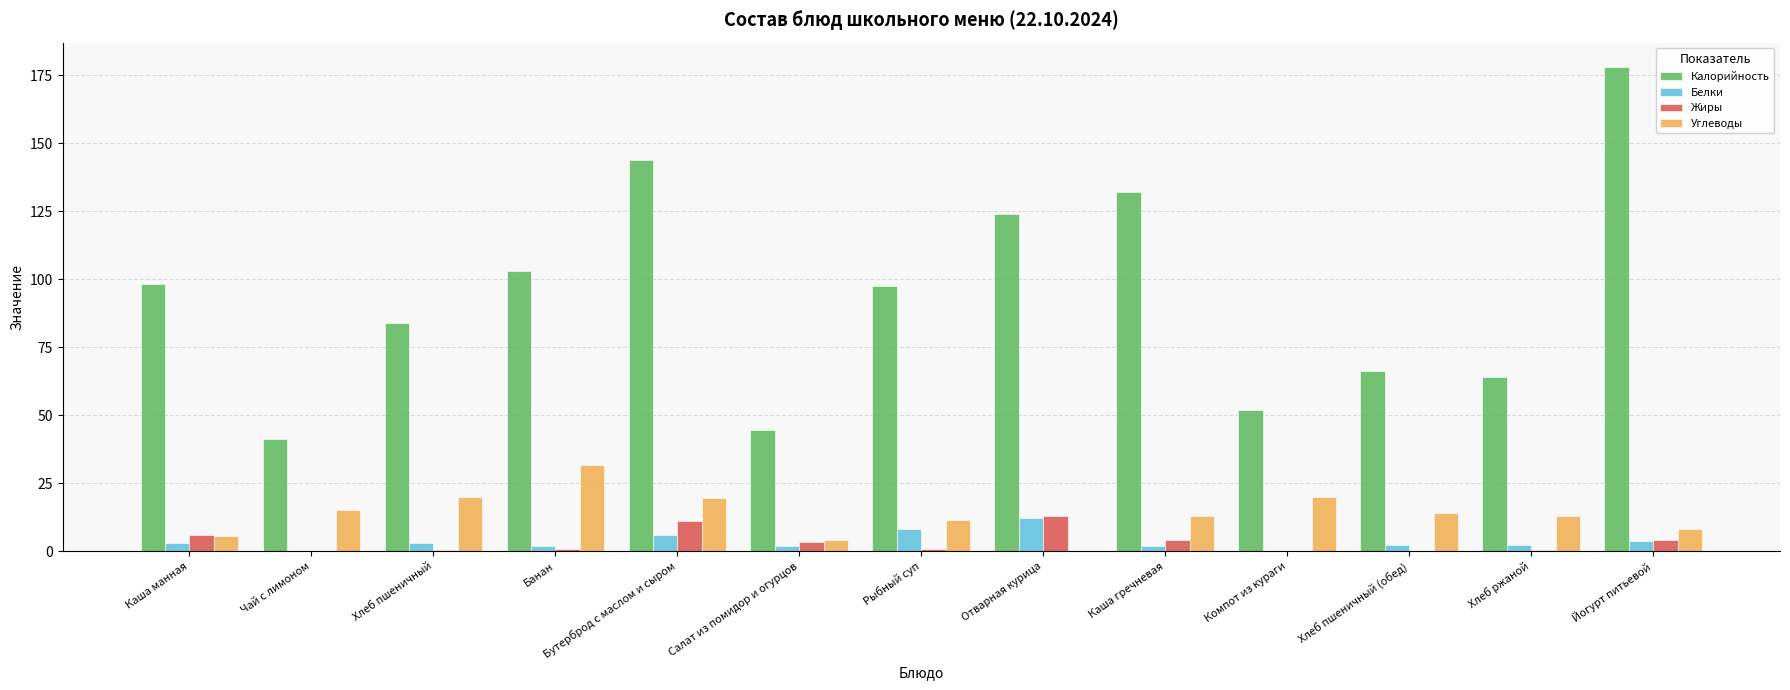

At which category does the chart reach its peak across all series?

Йогурт питьевой